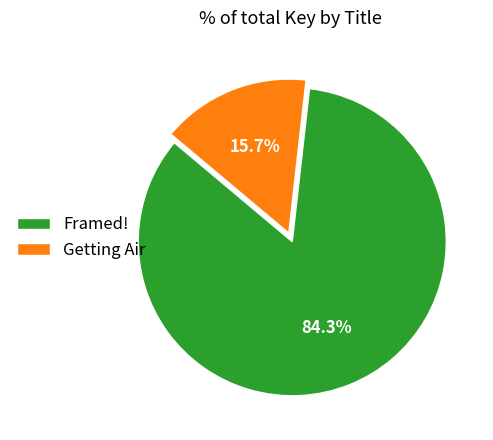

Does any single category account for the majority?

Yes